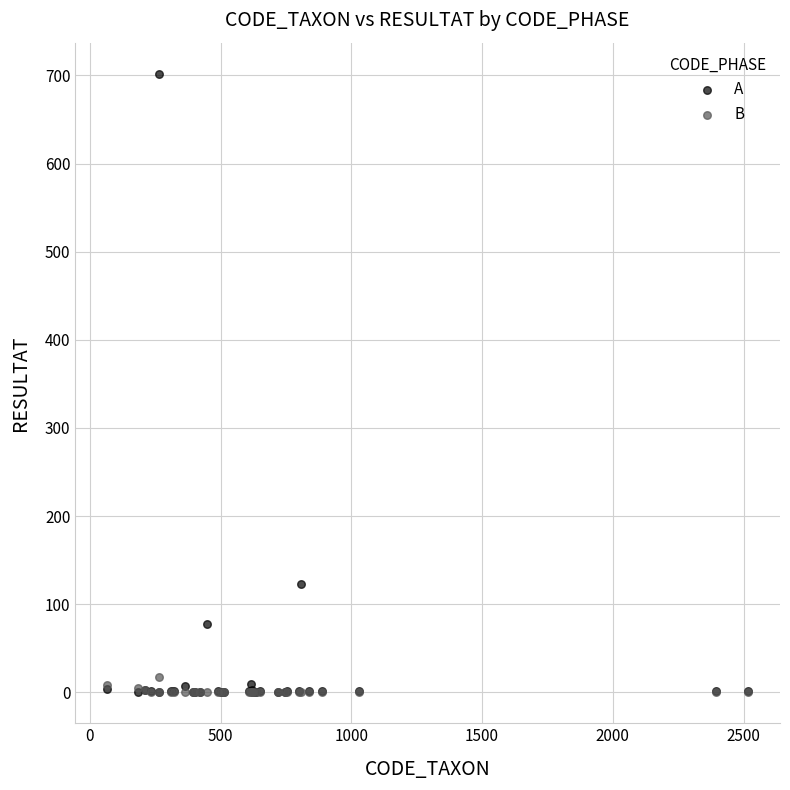

What are all the series names shown in the legend?

A, B